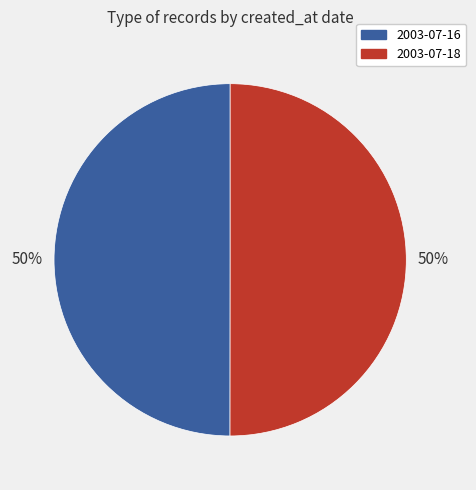

Is it true that 2003-07-16 is 45% of the pie?

False